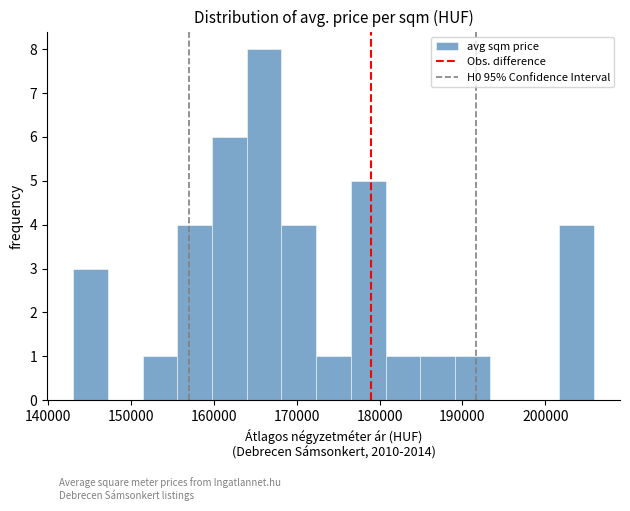

Reading left to right, list every bar in this chart as the range it spans on the x-axis followed by its height. Neither the bar edges nor the heights are printed on the chart, so give them approximately, as read against the axes.

143000 to 147000: 3
147000 to 151000: 0
151000 to 156000: 1
156000 to 160000: 4
160000 to 164000: 6
164000 to 168000: 8
168000 to 172000: 4
172000 to 177000: 1
177000 to 181000: 5
181000 to 185000: 1
185000 to 189000: 1
189000 to 193000: 1
193000 to 197000: 0
197000 to 202000: 0
202000 to 206000: 4